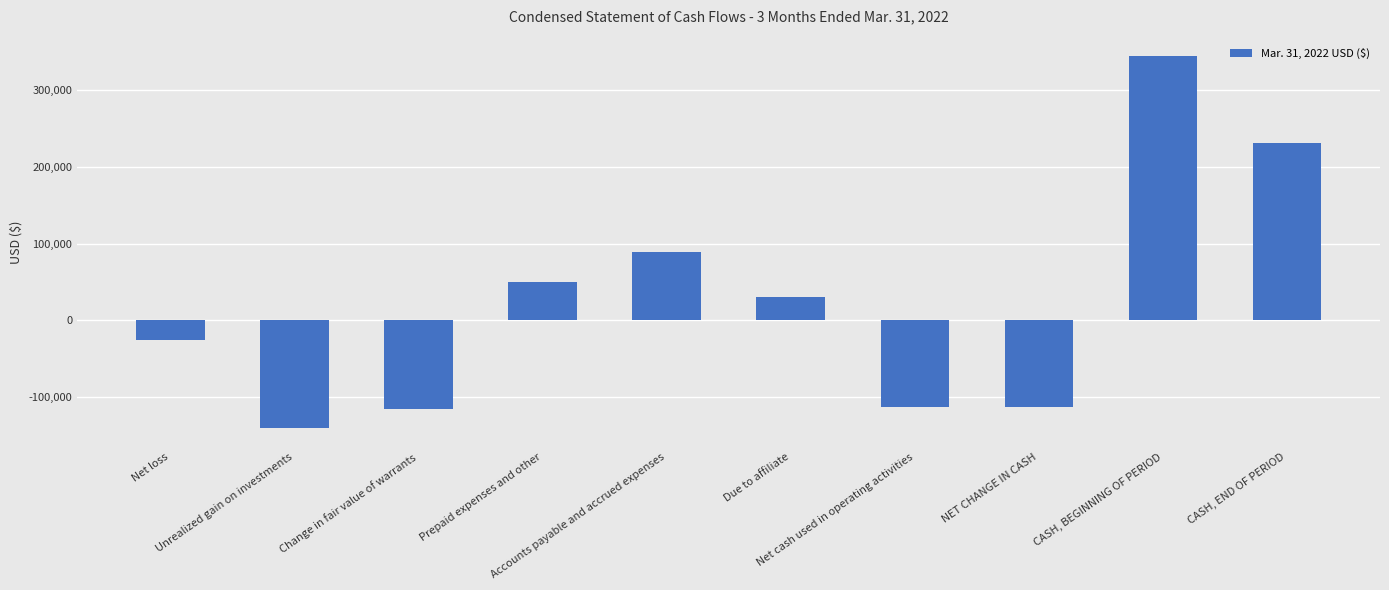

Are the bars horizontal?

No